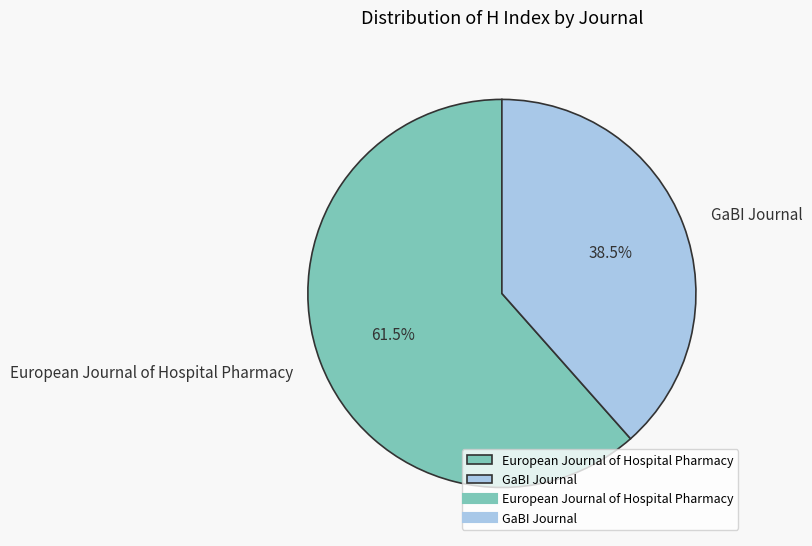

Which slice represents more than half of the pie?

European Journal of Hospital Pharmacy